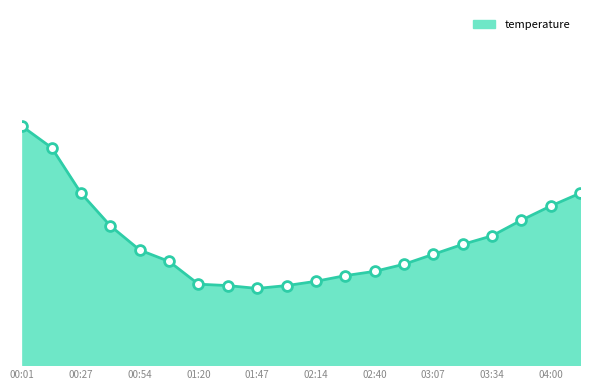

Does the chart have visible grid lines?

No